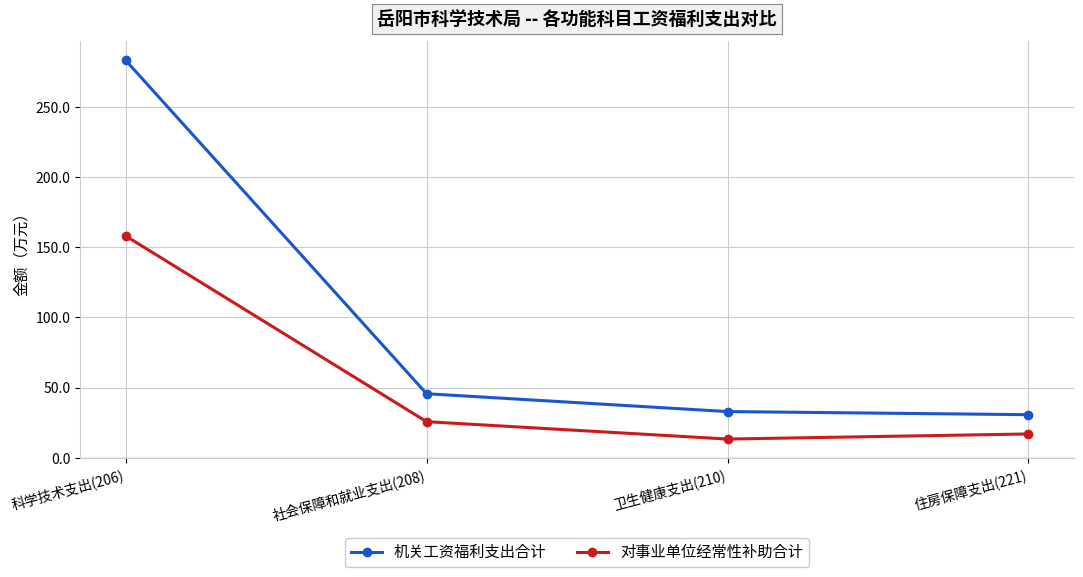

What are all the series names shown in the legend?

机关工资福利支出合计, 对事业单位经常性补助合计